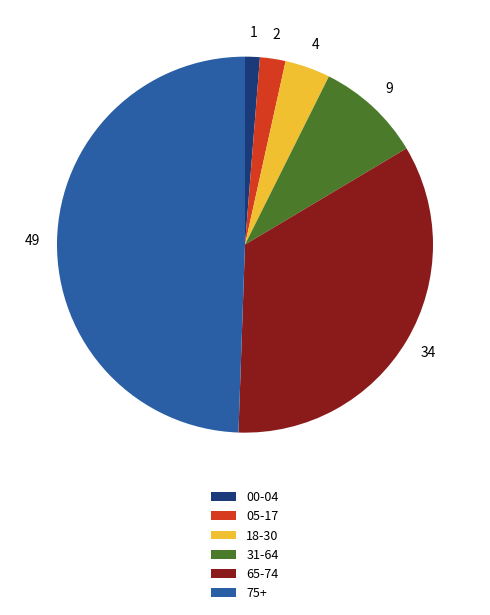

True or false: 31-64 accounts for 9% of the total.

True